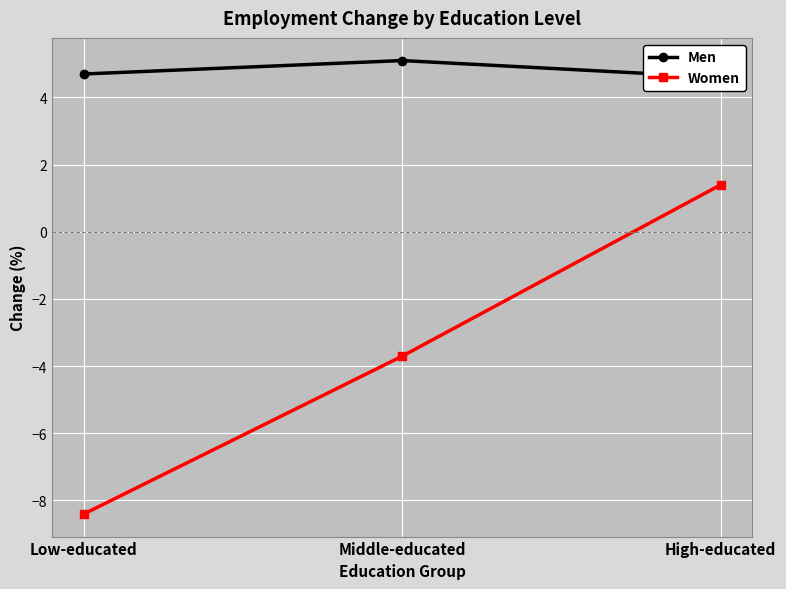

What is the difference between the highest and lowest values at High-educated?

3.2